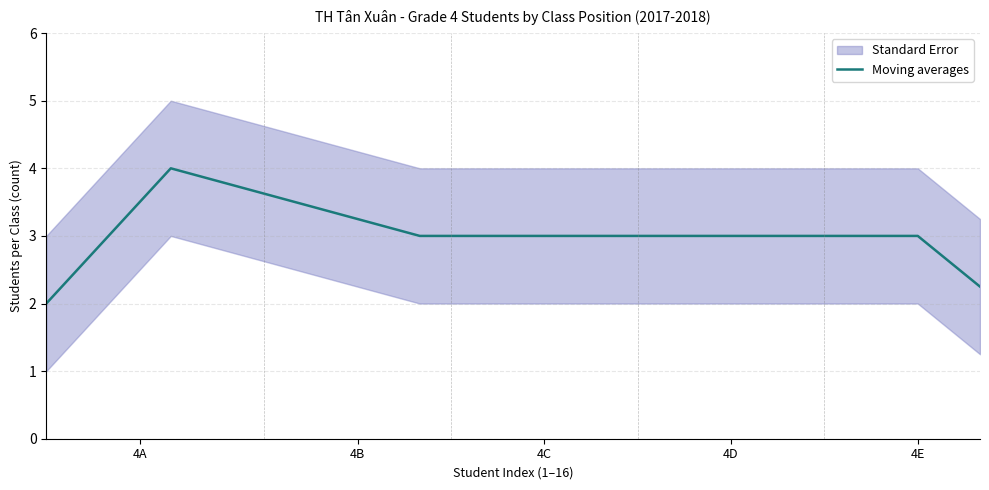

How many data points are above 3?

4